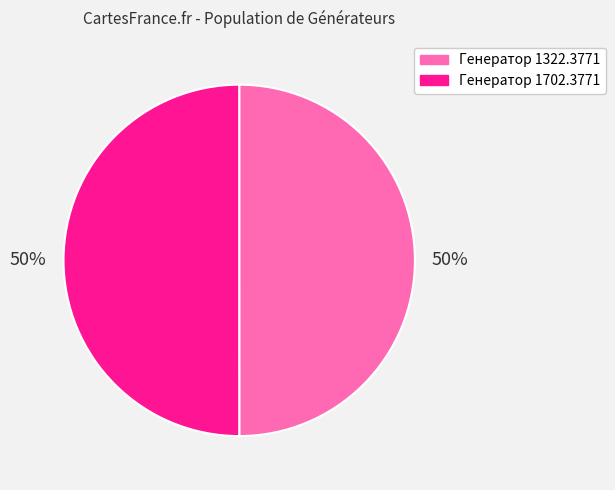

Approximately how many times larger is the value at Генератор 1702.3771 compared to Генератор 1322.3771?

1.0